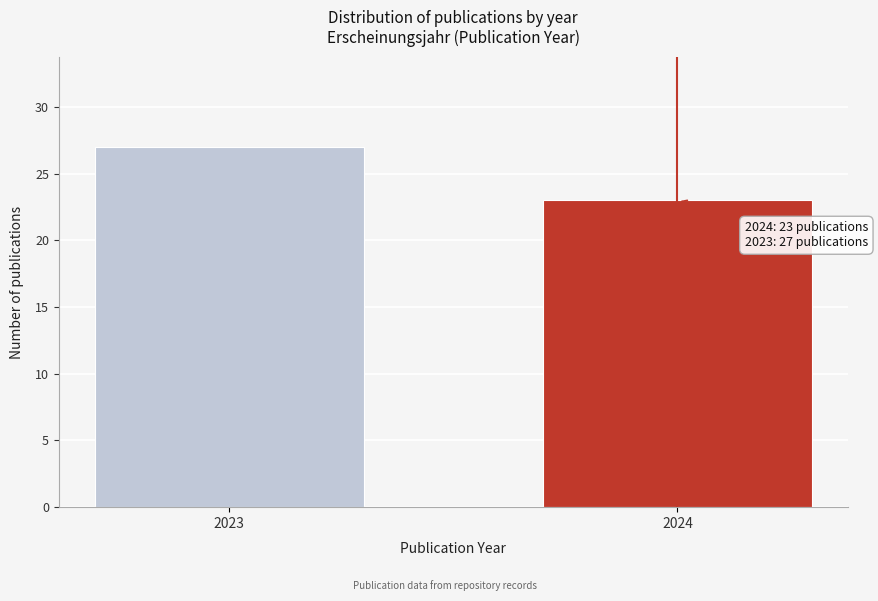

Reading left to right, extract all data points from this chart.

27	23